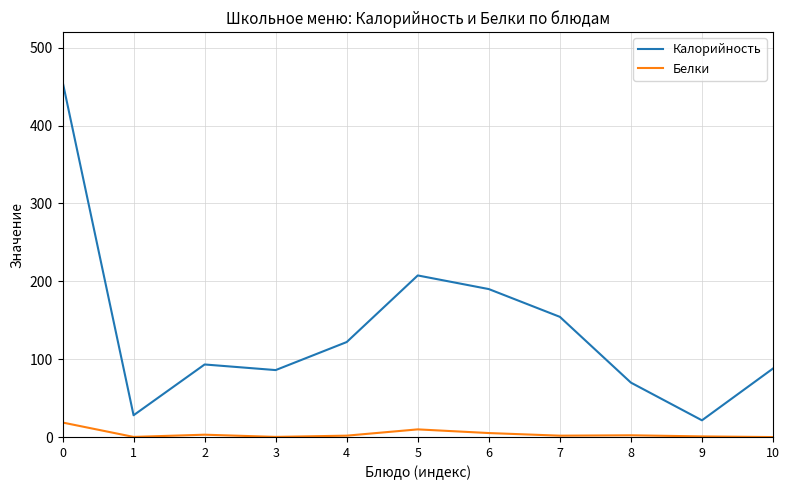

Does the chart have visible grid lines?

Yes